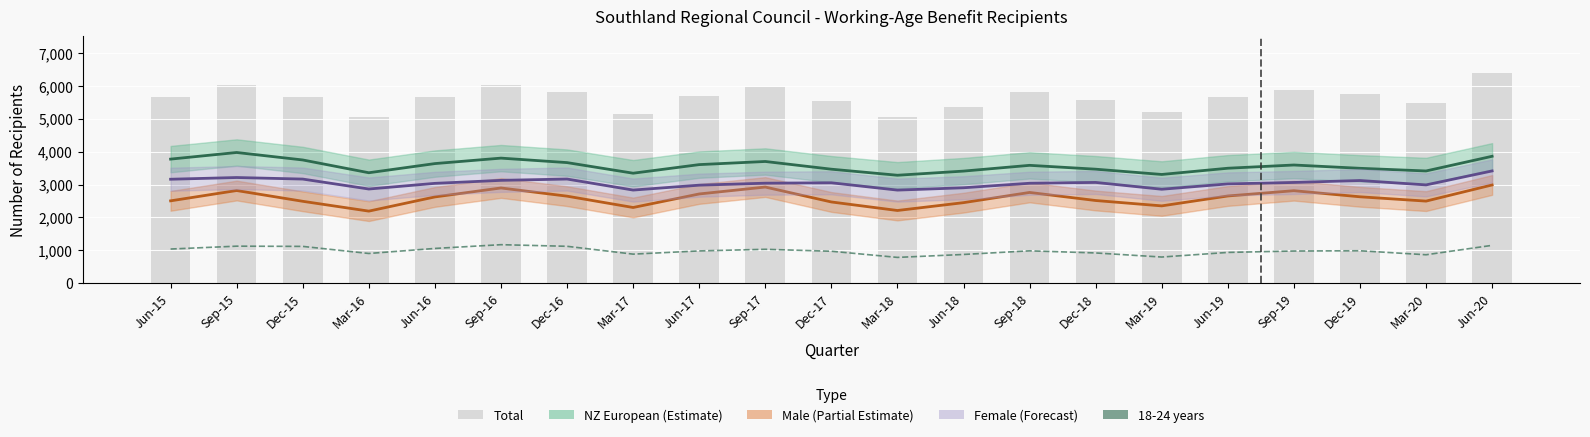

Count the number of categories in the chart.

21